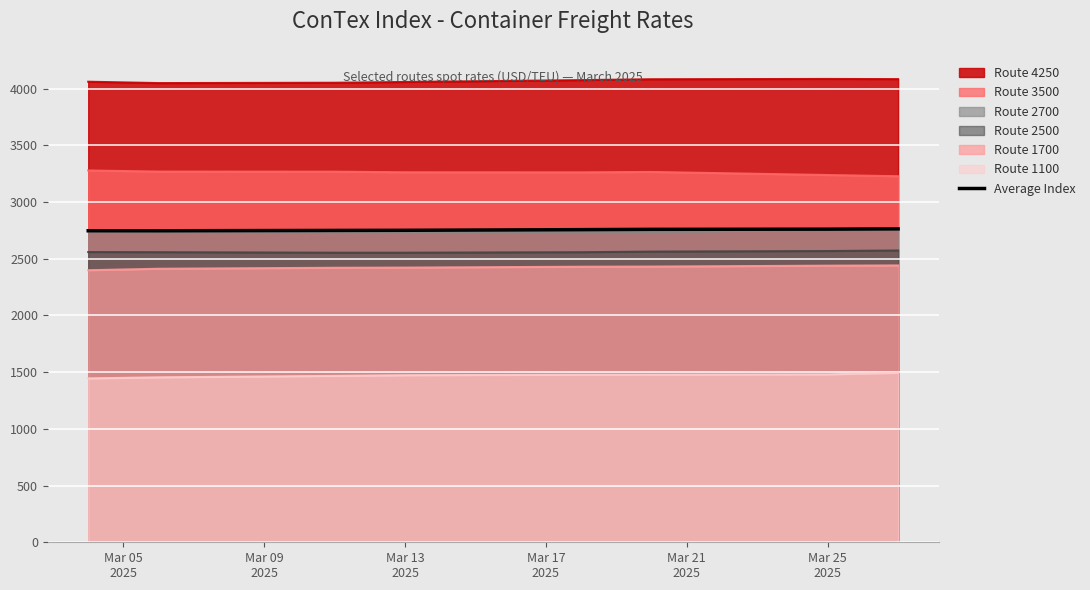

How many lines are shown in the chart?

7